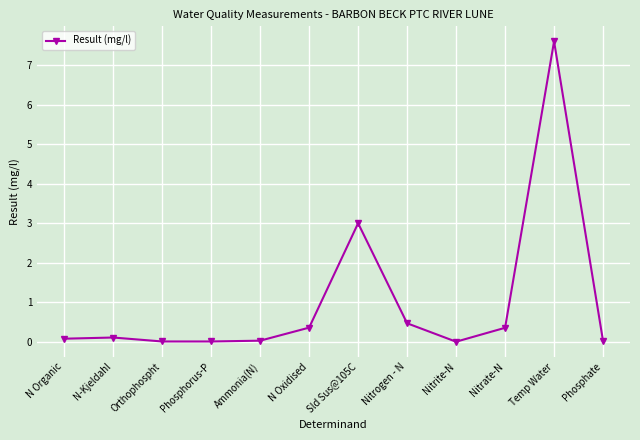

Which category has the highest value across all series?

Temp Water